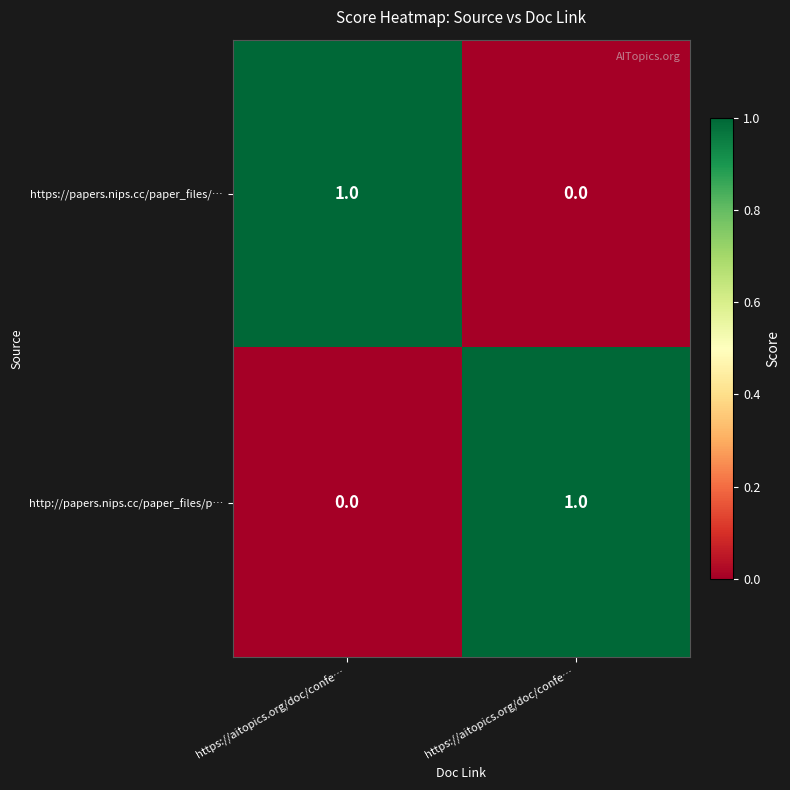

How many values in the https://papers.nips.cc/paper_files/… series are below 1?

1